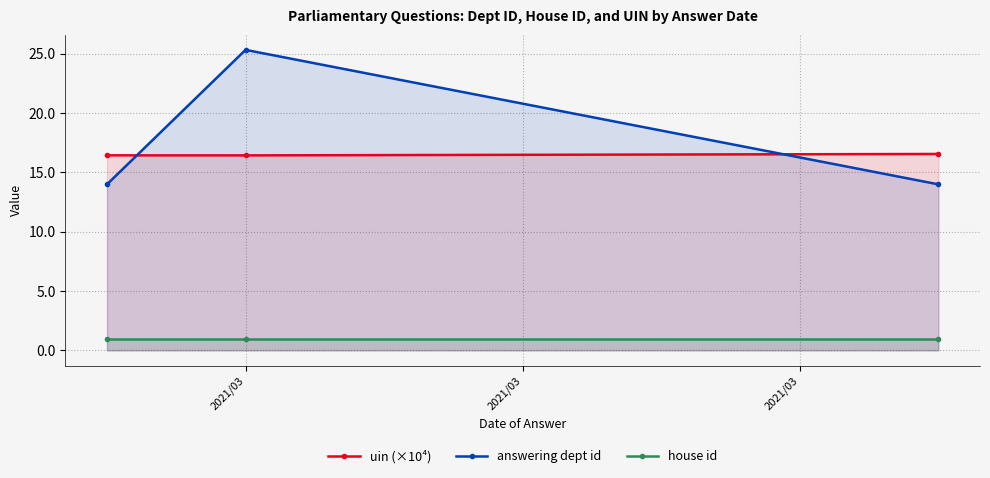

Reading left to right, extract all data points from this chart.

uin (×10⁴): 16.4	16.4	16.6
answering dept id: 14.0	25.3	14.0
house id: 1.0	1.0	1.0